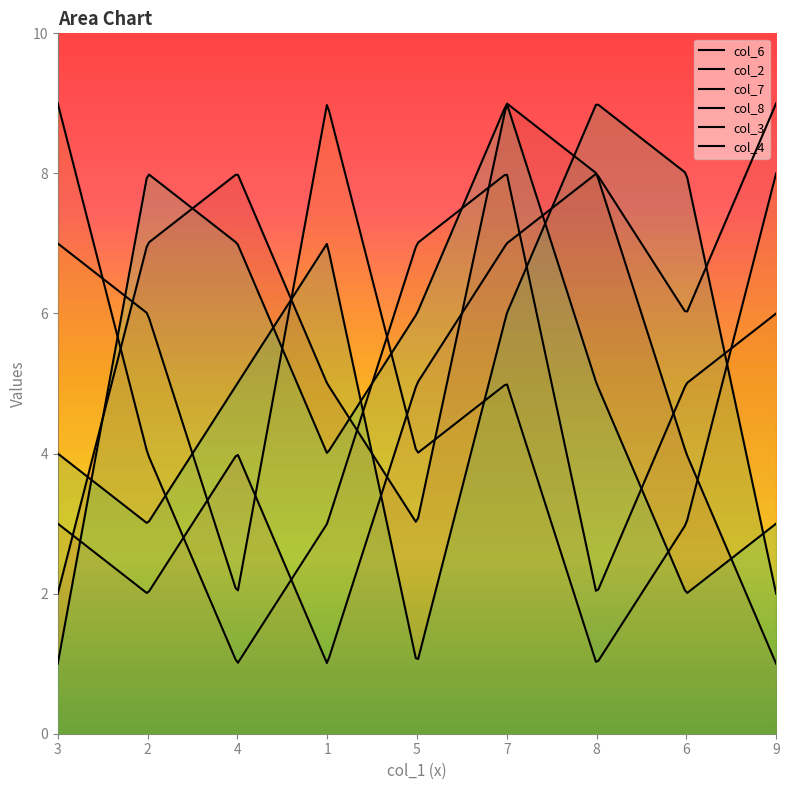

True or false: col_3 has a value of 5 at 8.

True